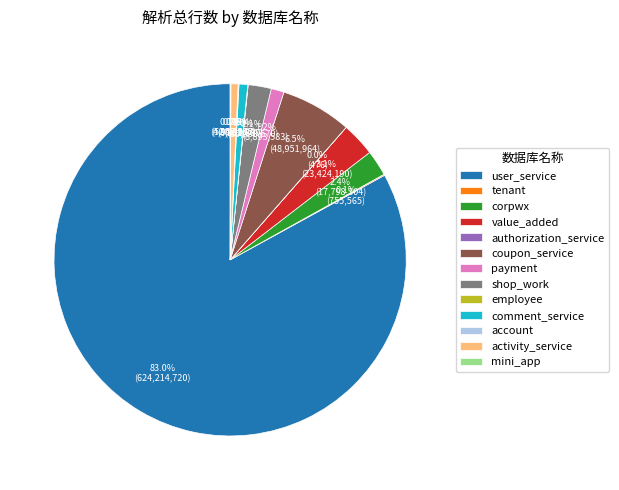

What portion of the pie excludes coupon_service?

93.5%